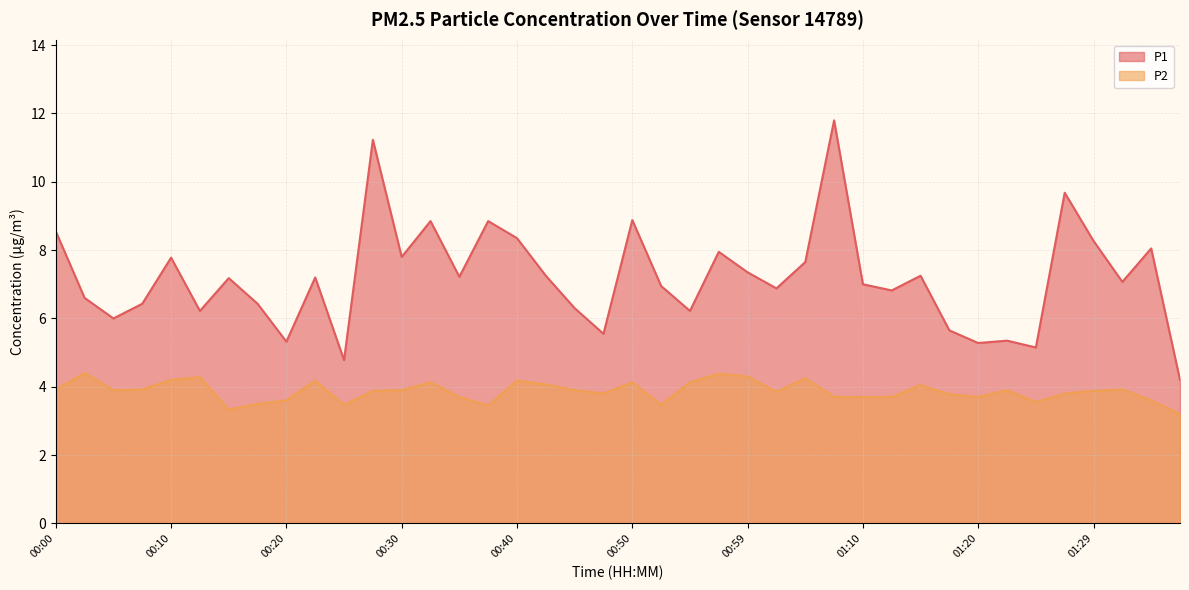

What is the sum of all P1 values?

287.3